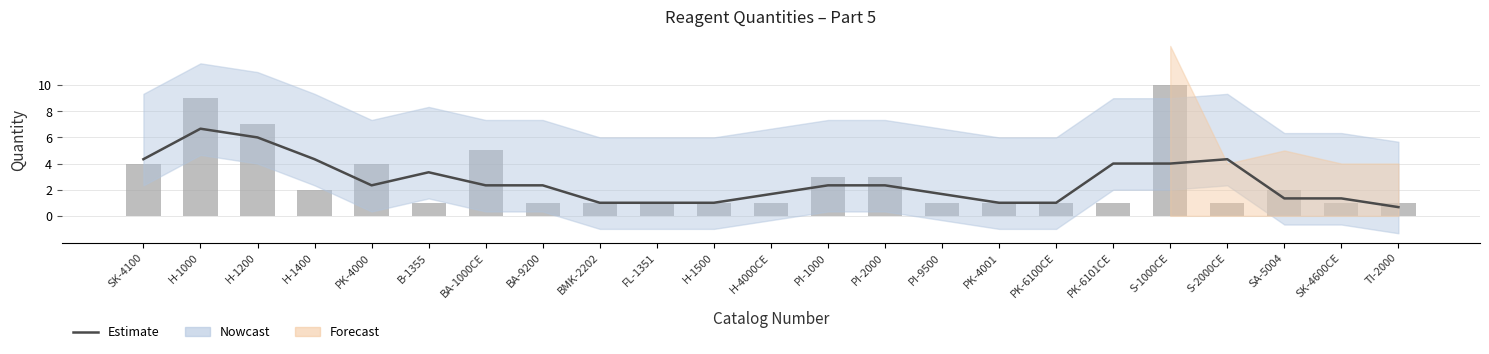

What is the label of the 10th bar from the left?

FL-1351